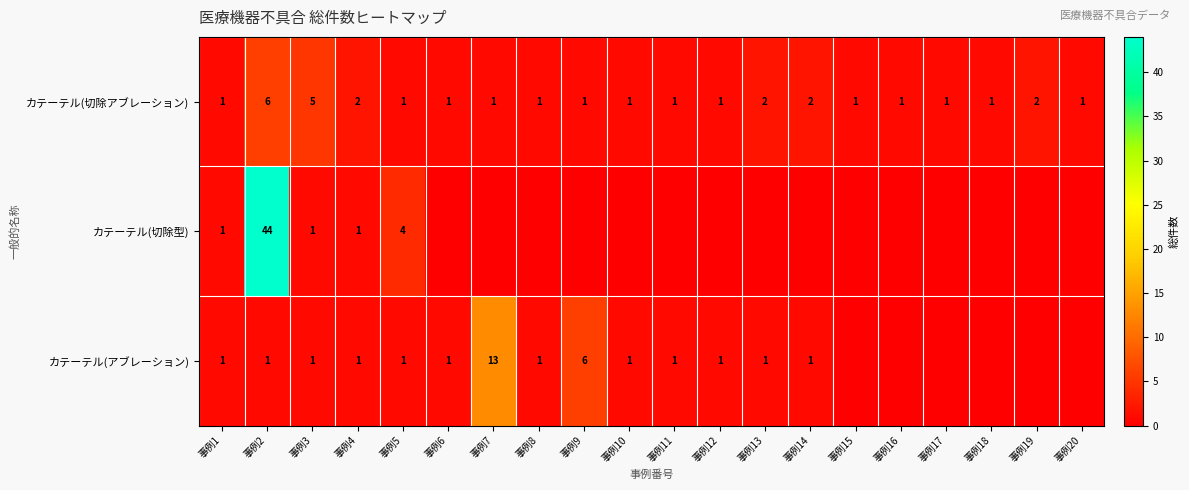

What is the sum of all カテーテル(切除アブレーション) values?

33